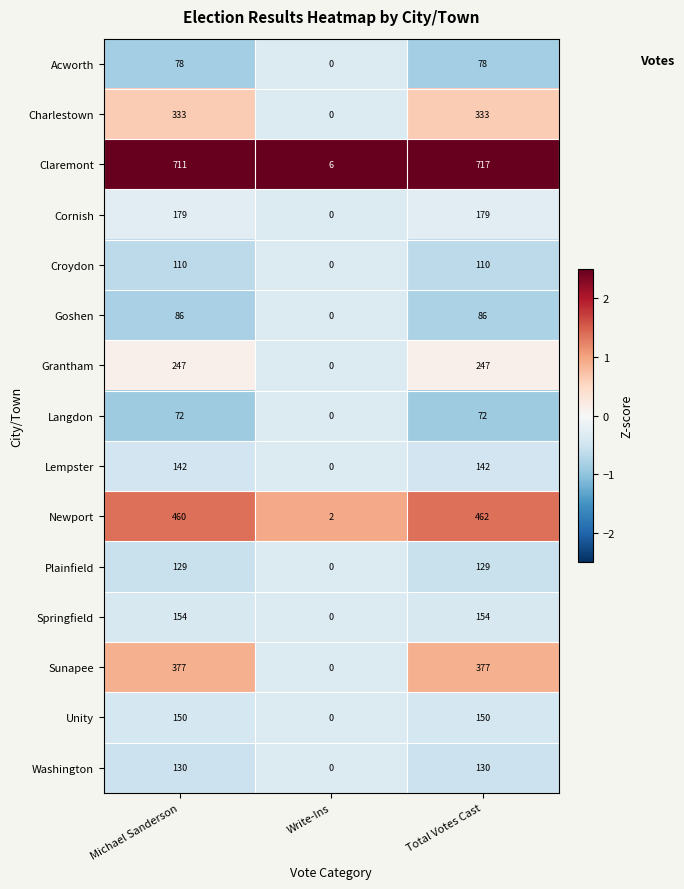

Rank the series at Total Votes Cast from lowest to highest value.

Langdon, Acworth, Goshen, Croydon, Plainfield, Washington, Lempster, Unity, Springfield, Cornish, Grantham, Charlestown, Sunapee, Newport, Claremont